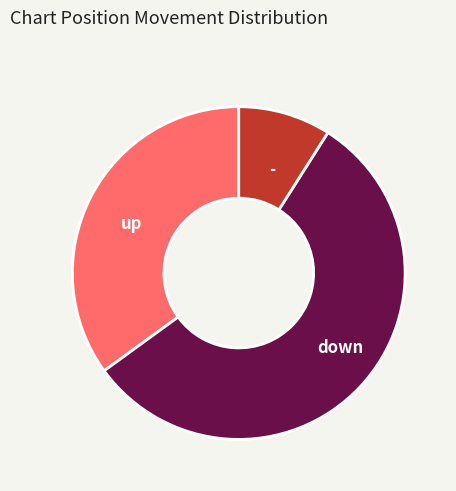

How many segments does this pie chart have?

3